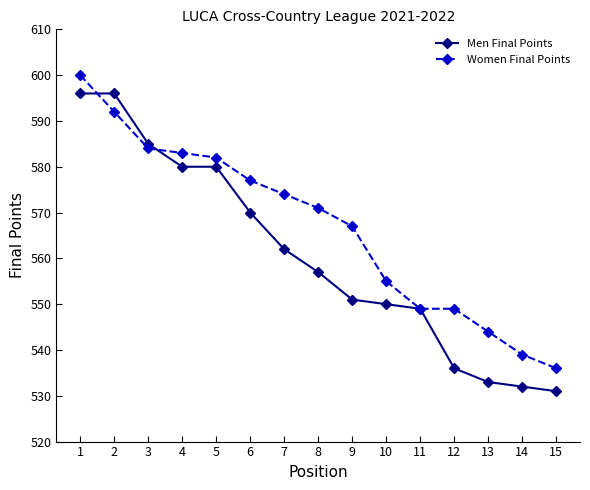

Count the number of data series in this chart.

2